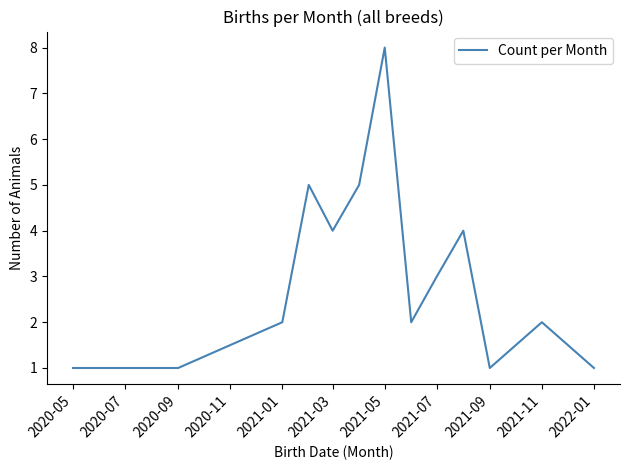

What is the difference between the maximum and minimum values?

7